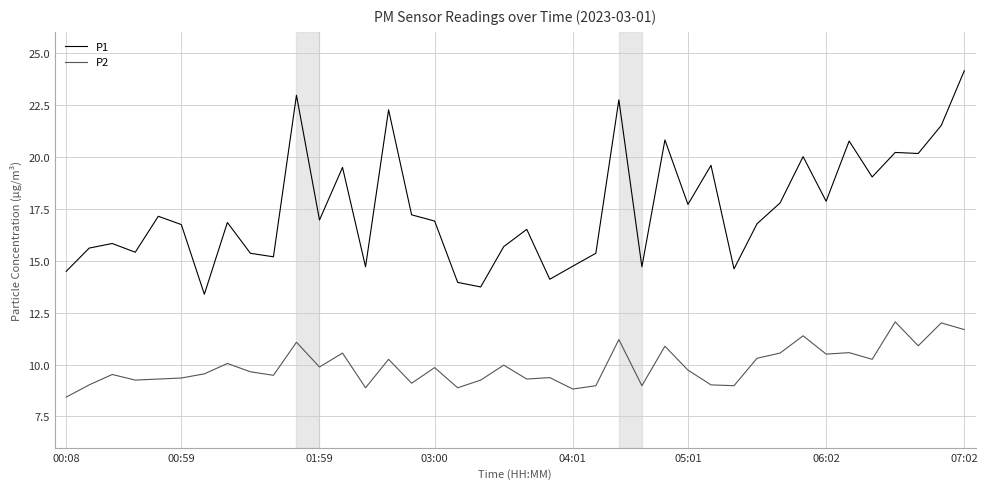

True or false: P2 and P1 cross at least once.

False